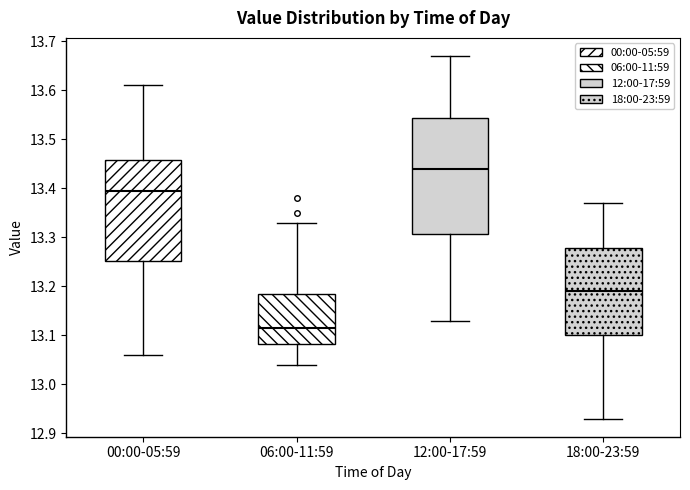

Reading left to right, transcribe this box plot: for each box, give where its median line is, the range the box spans, and where its two whiskers end, as read against the y-axis. The values are not printed on the chart, so give them approximately, as read against the axis.

00:00-05:59: median 13.40, box 13.25 to 13.46, whiskers 13.06 to 13.61
06:00-11:59: median 13.12, box 13.08 to 13.19, whiskers 13.04 to 13.33
12:00-17:59: median 13.44, box 13.31 to 13.54, whiskers 13.13 to 13.67
18:00-23:59: median 13.19, box 13.10 to 13.28, whiskers 12.93 to 13.37